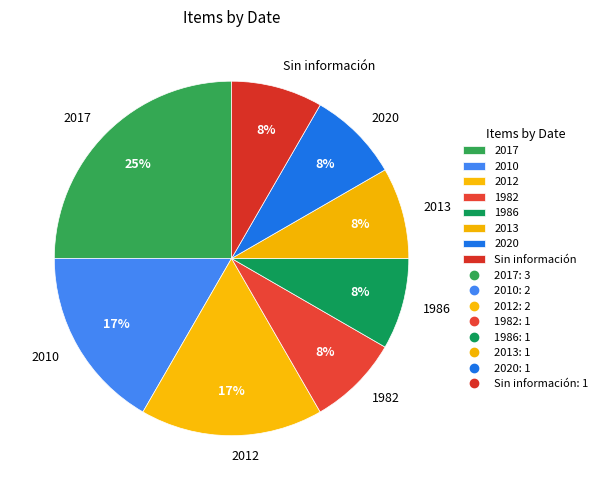

What percentage is the 2013 slice, to the nearest percent?

8%